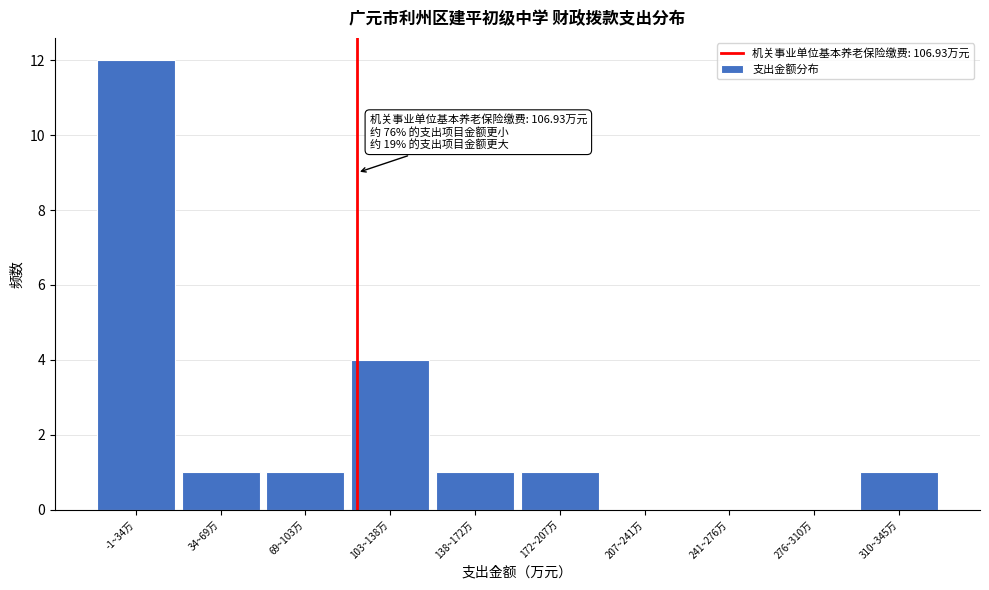

Reading right to left, transcribe all the data shown in this chart.

310~345万=1	276~310万=0	241~276万=0	207~241万=0	172~207万=1	138~172万=1	103~138万=4	69~103万=1	34~69万=1	-1~34万=12